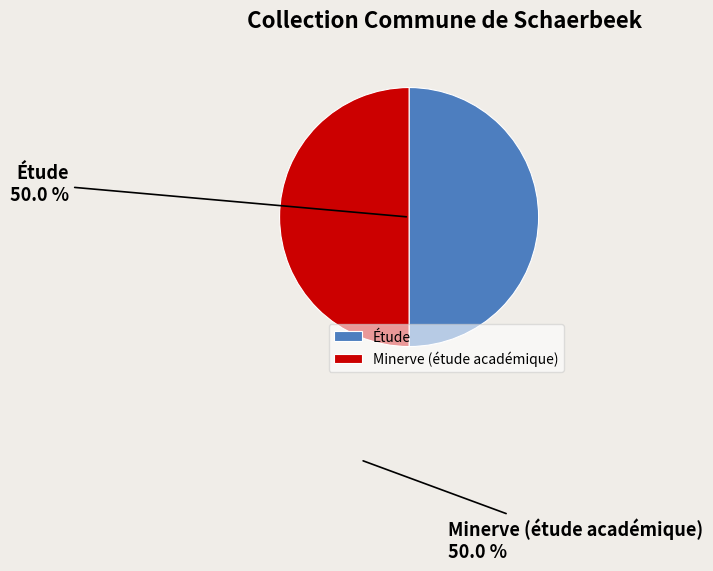

What percentage is the Minerve (étude académique) slice, to the nearest percent?

50%